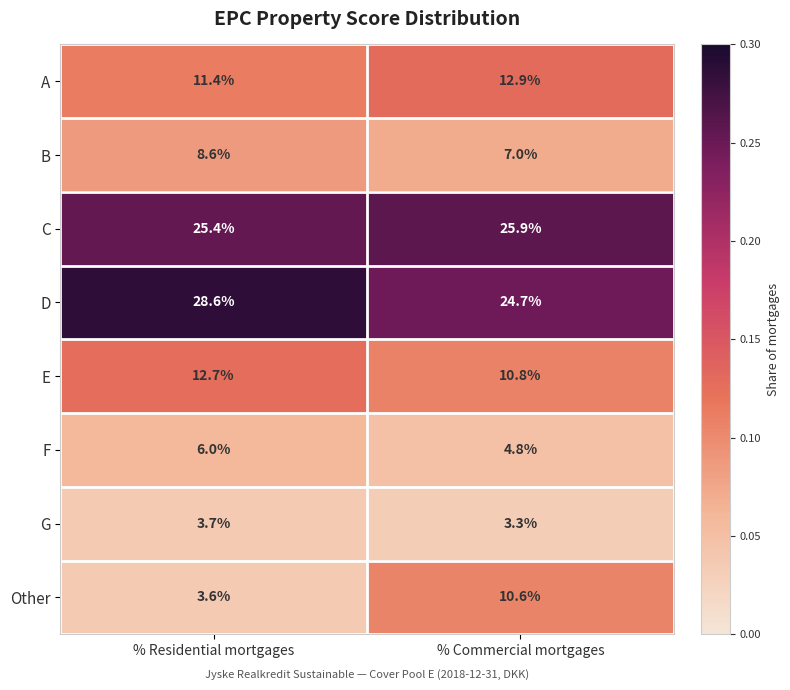

Read the Other value at % Commercial mortgages.

10.6